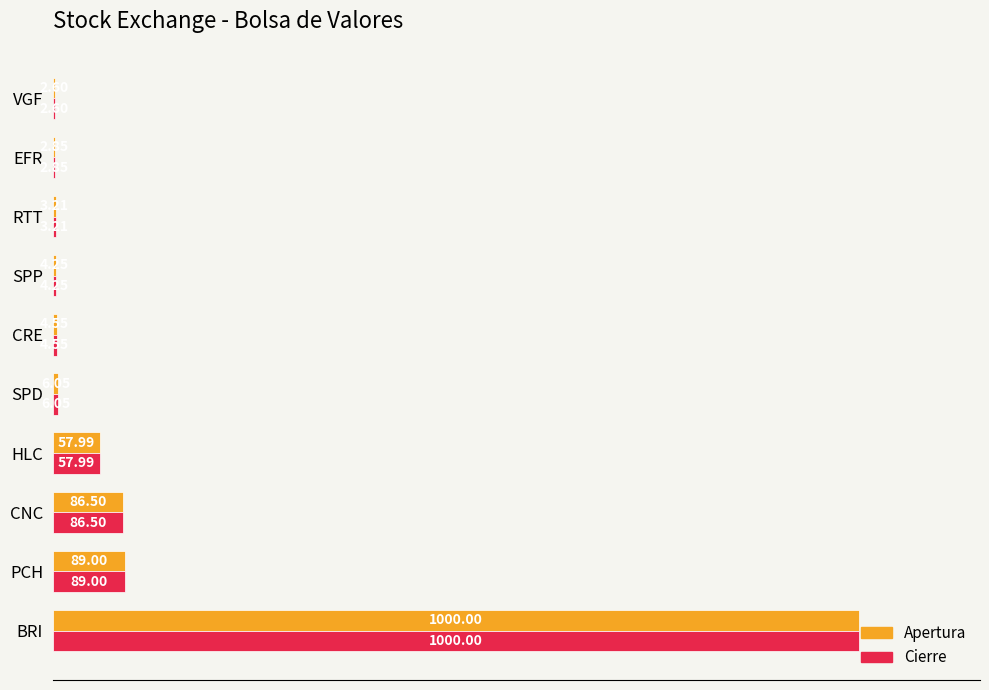

List the series in order of their peak value, lowest first.

Apertura, Cierre